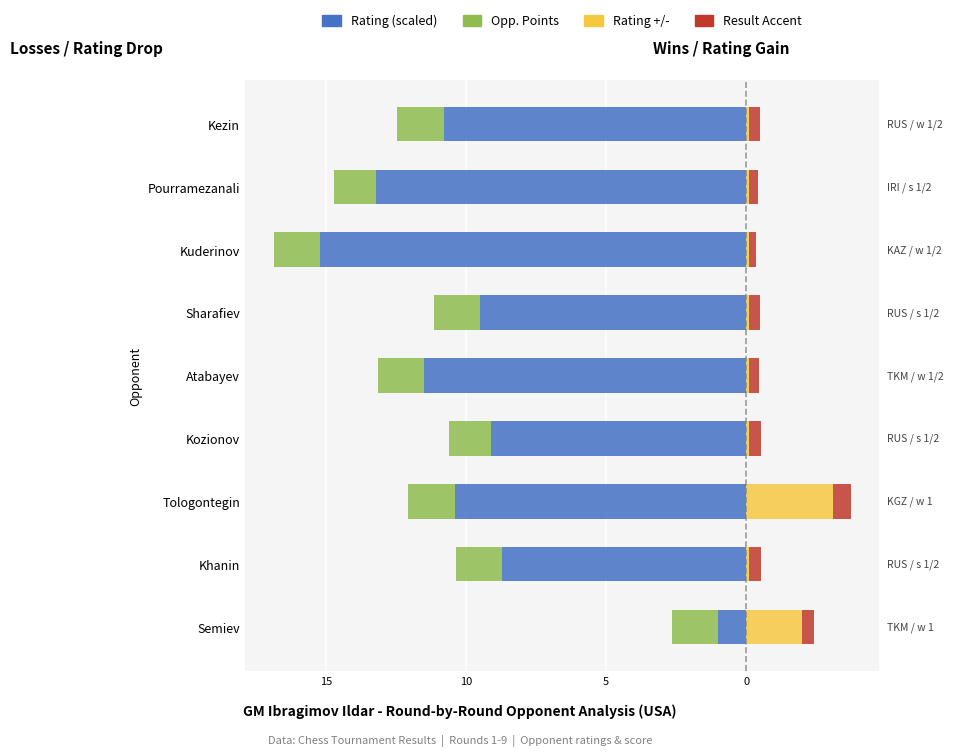

What is the smallest value displayed?

-15.2